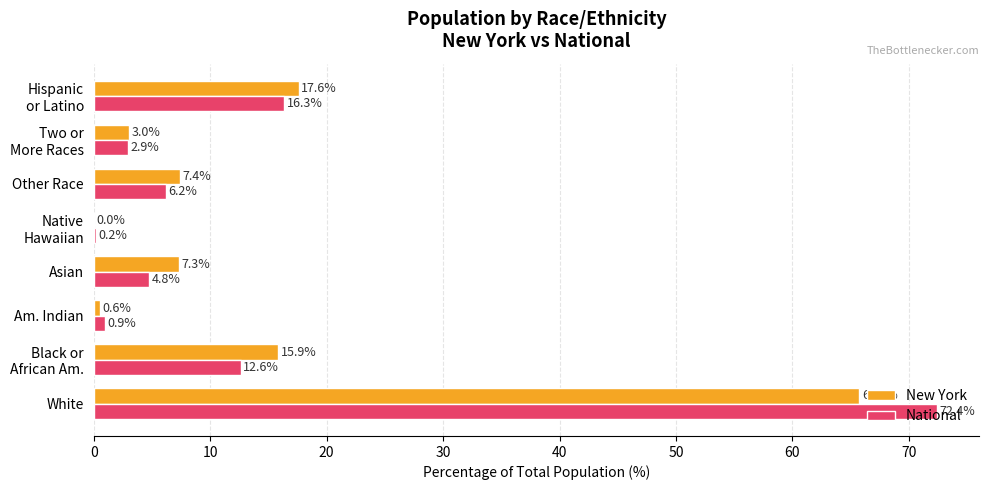

What is the maximum value shown in the chart?

72.4